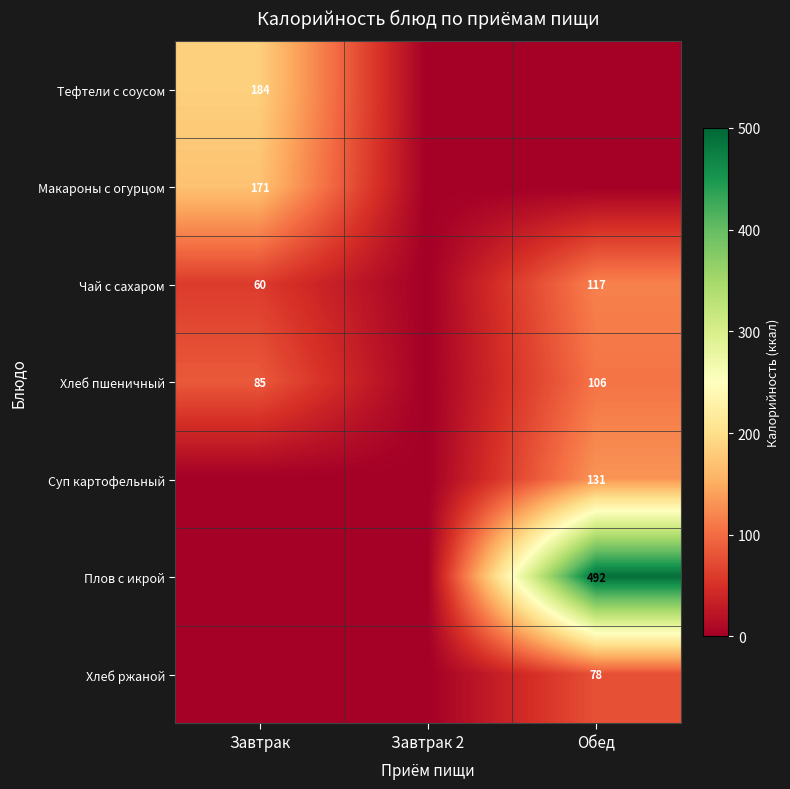

The Чай с сахаром series shows 117 at Обед. True or false?

True